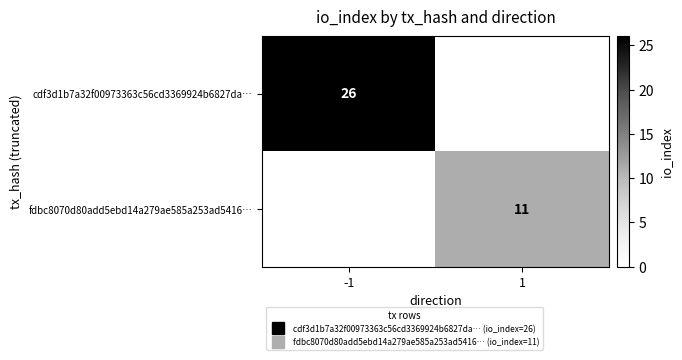

At 1, list the series in order from largest to smallest.

fdbc8070d80add5ebd14a279ae585a253ad5416…, cdf3d1b7a32f00973363c56cd3369924b6827da…